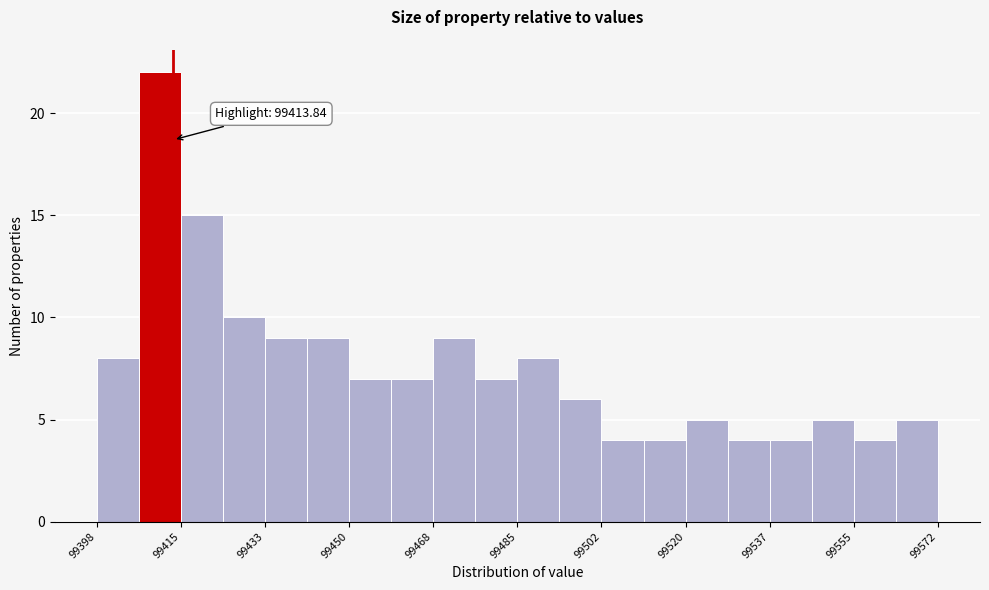

Over which range of the x-axis is the bar tallest?

99406 to 99416